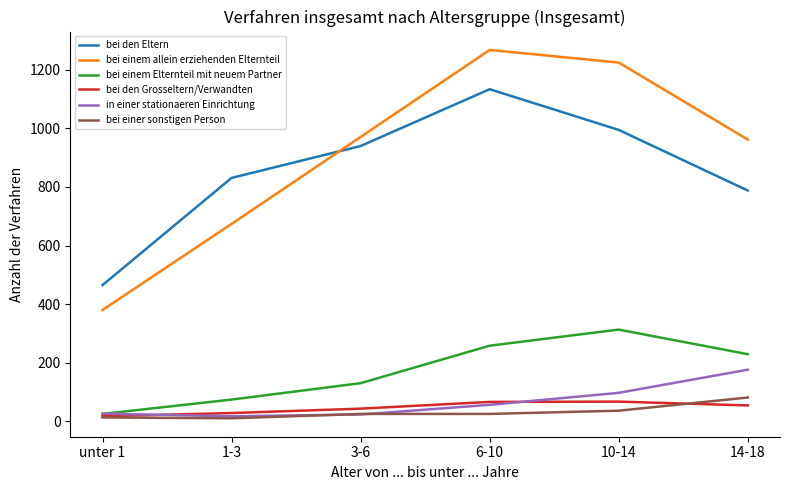

What is the lowest value of the bei einem Elternteil mit neuem Partner series?

25